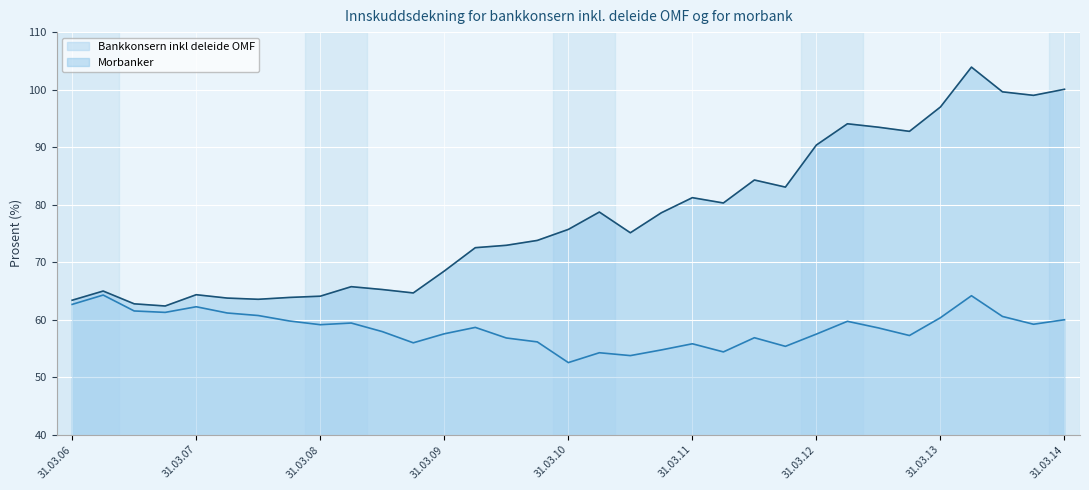

Rank the categories by Morbanker value from highest to lowest.

30.06.13, 31.03.14, 30.09.13, 31.12.13, 31.03.13, 30.06.12, 30.09.12, 31.12.12, 31.03.12, 30.09.11, 31.12.11, 31.03.11, 30.06.11, 30.06.10, 31.12.10, 31.03.10, 30.09.10, 31.12.09, 30.09.09, 30.06.09, 31.03.09, 30.06.08, 30.09.08, 30.06.06, 31.12.08, 31.03.07, 31.03.08, 31.12.07, 30.06.07, 30.09.07, 31.03.06, 30.09.06, 31.12.06